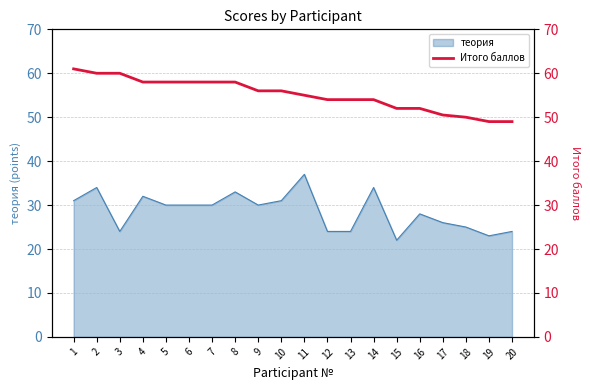

The value of теория at 7 is 30. True or false?

True